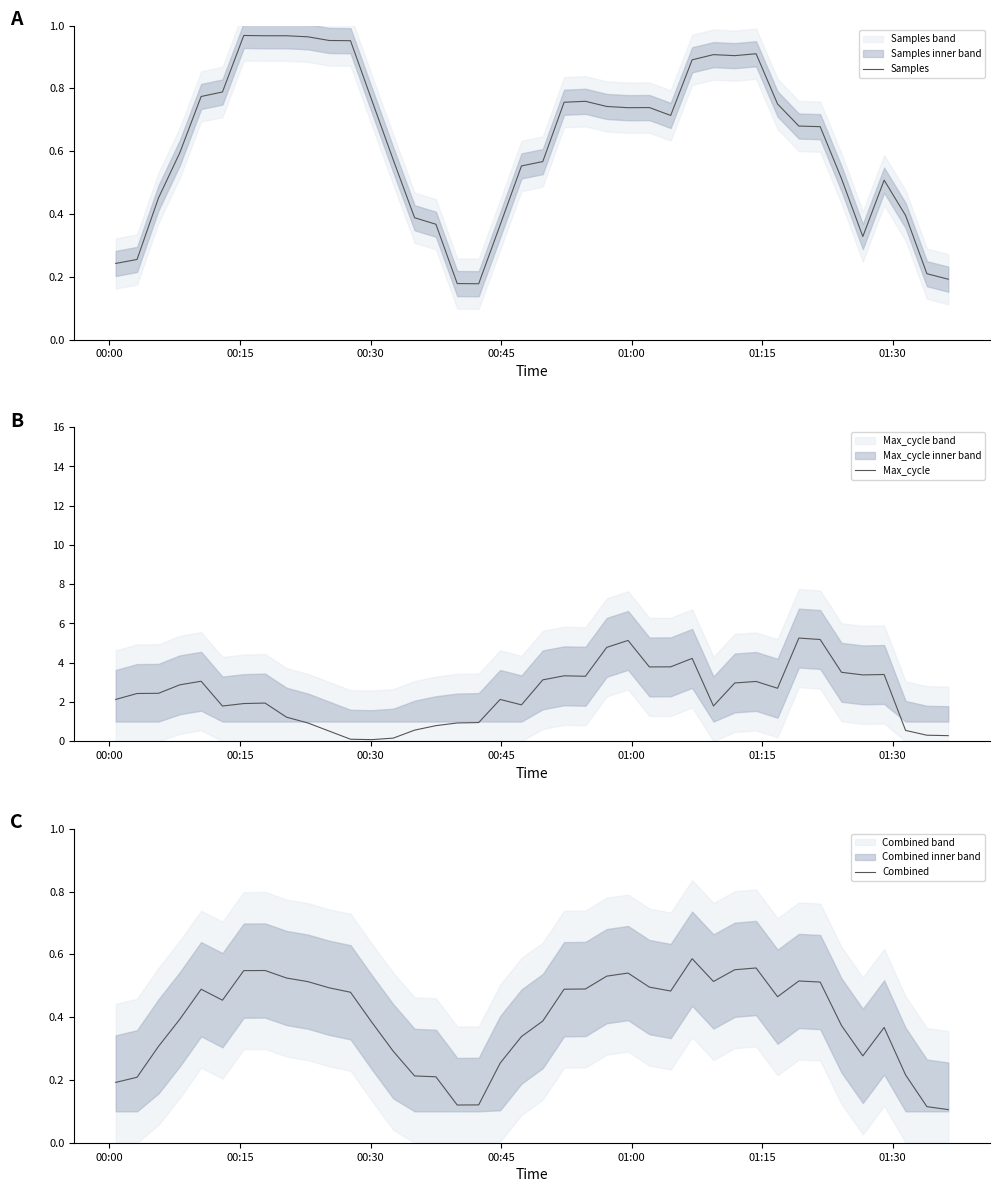

What is the maximum value for Max_cycle?

5.3